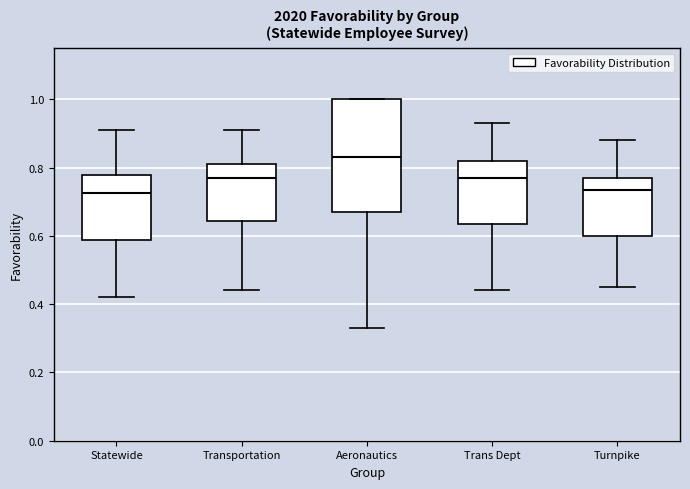

Where does the median line of the box for Aeronautics sit on the y-axis? The values are not printed on the chart, so give them approximately, as read against the axis.

0.84